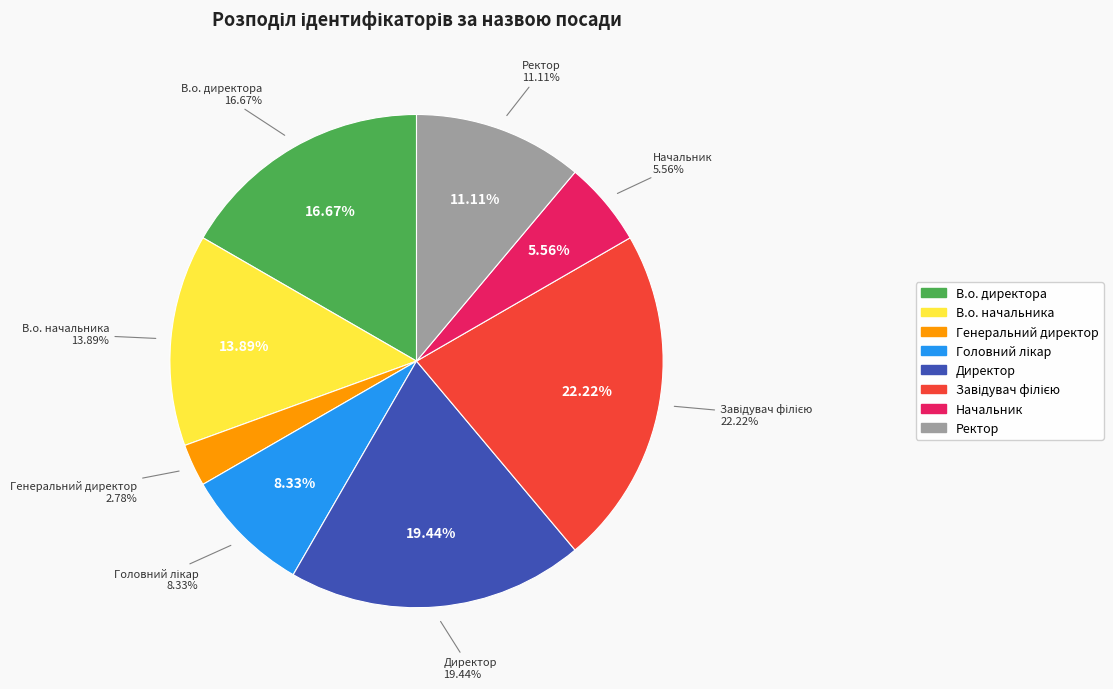

To the nearest percent, what is the difference between the В.о. директора and Ректор slice percentages?

6%